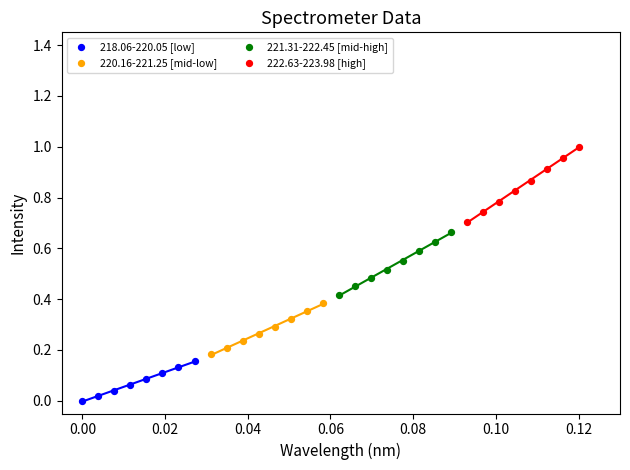

Which series contains the lowest Y value?

218.06-220.05 [low]